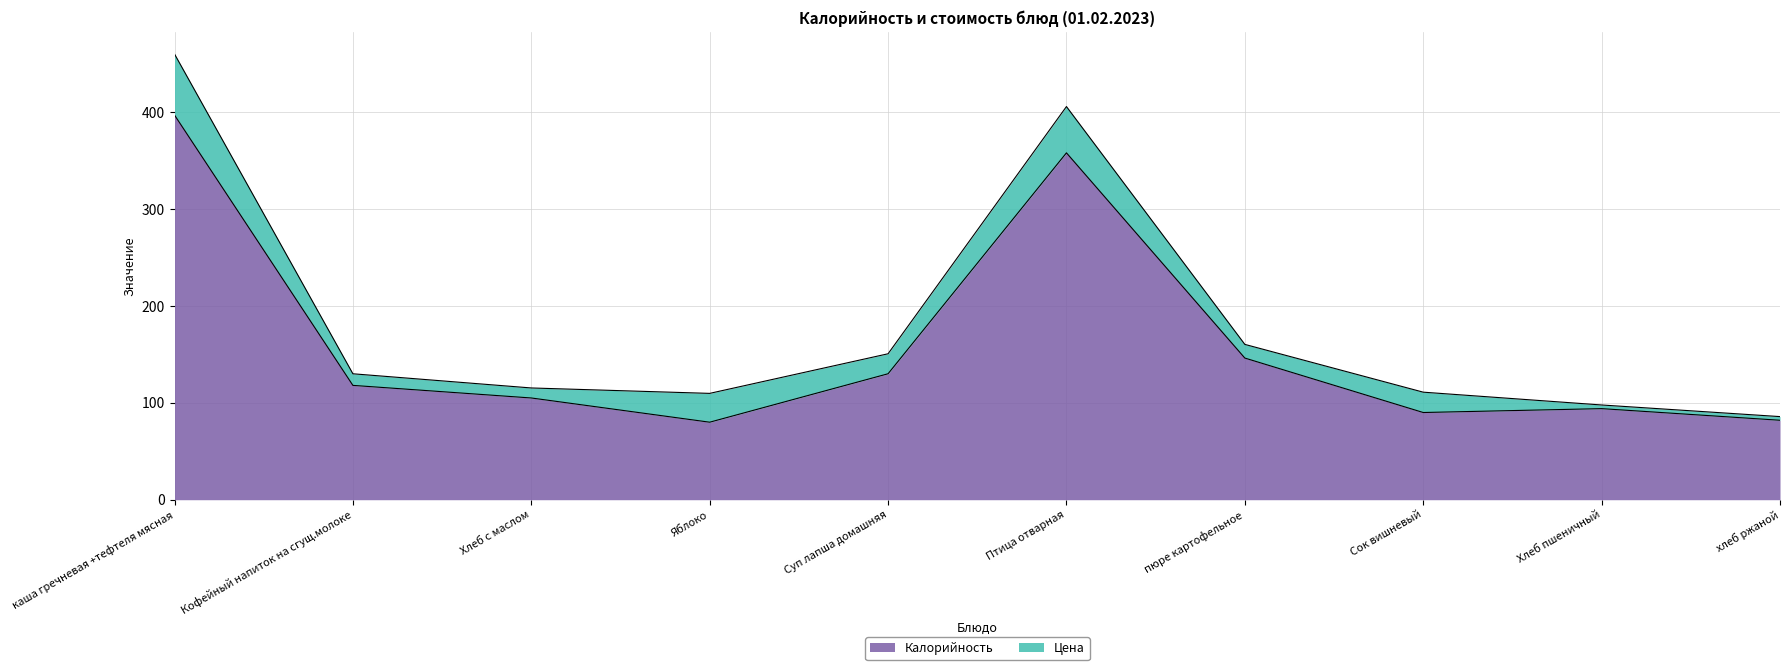

What is the difference between the values at хлеб ржаной and Хлеб с маслом?

23.0